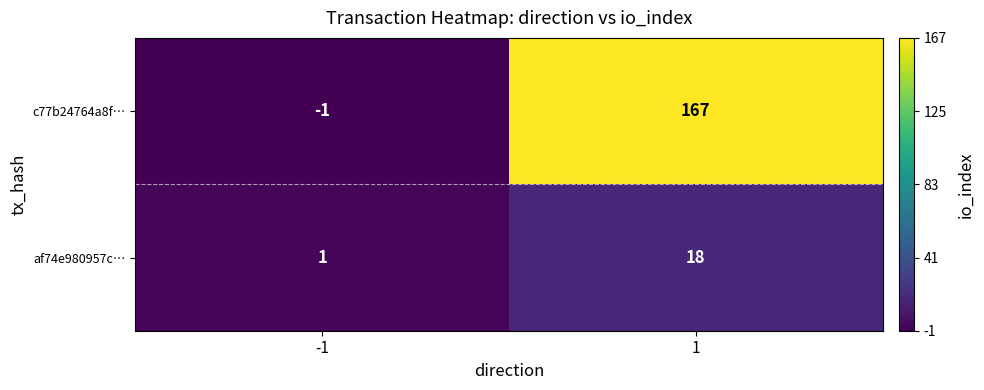

At which category does the chart reach its peak across all series?

1